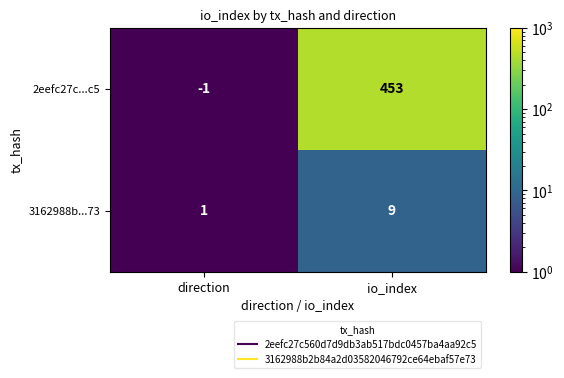

List the series in order of their overall mean, highest first.

2eefc27c...c5, 3162988b...73